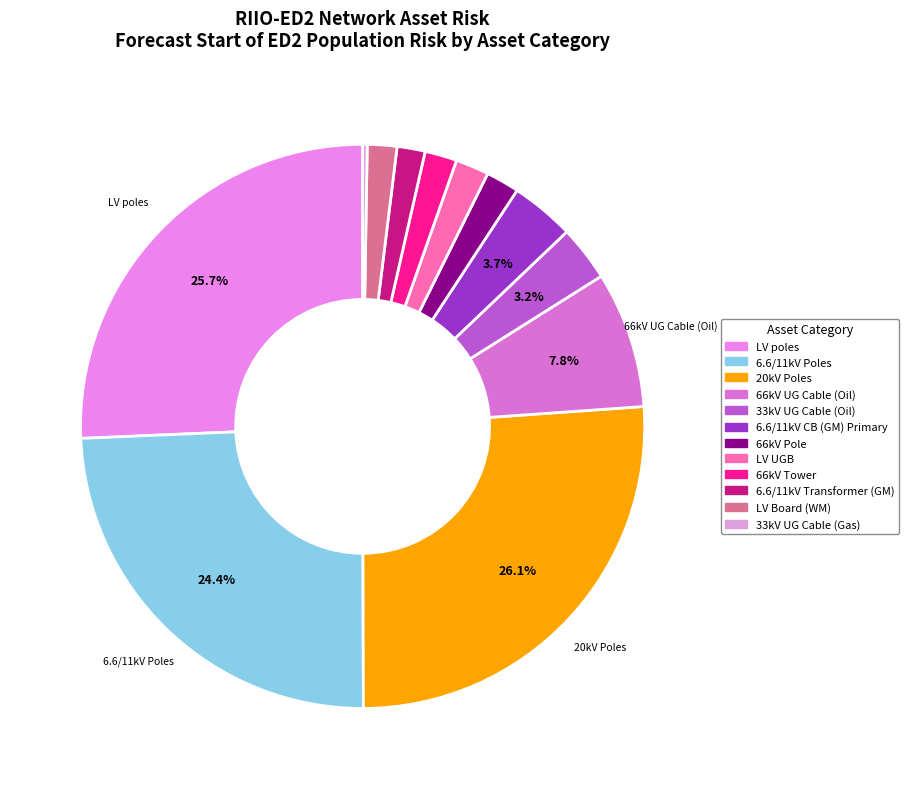

How many segments does this pie chart have?

12